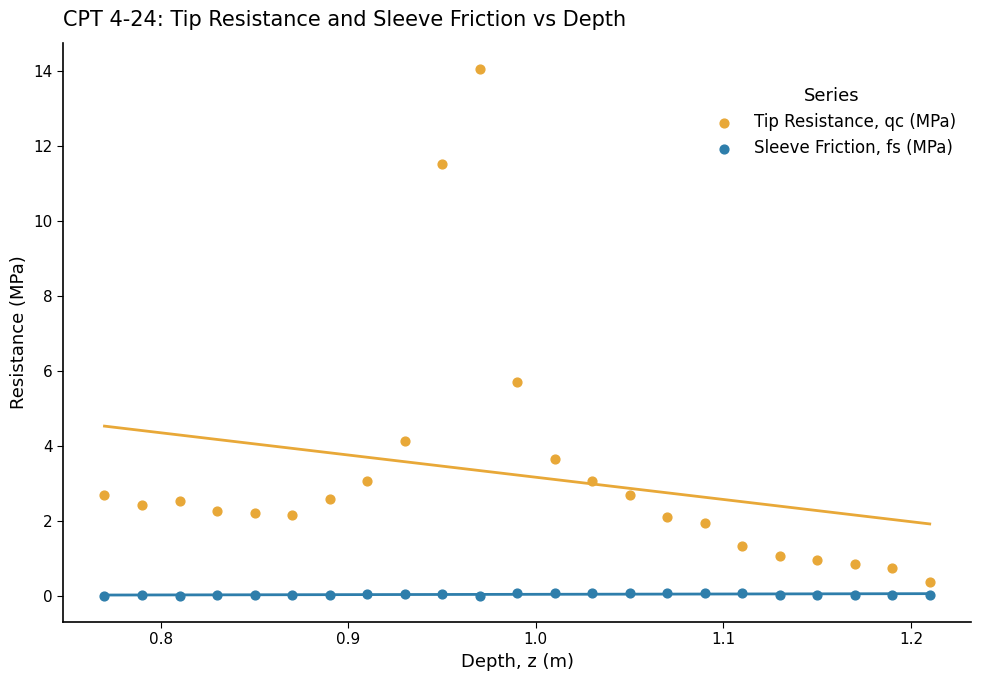

Which series has the widest spread of Y values?

Tip Resistance, qc (MPa)